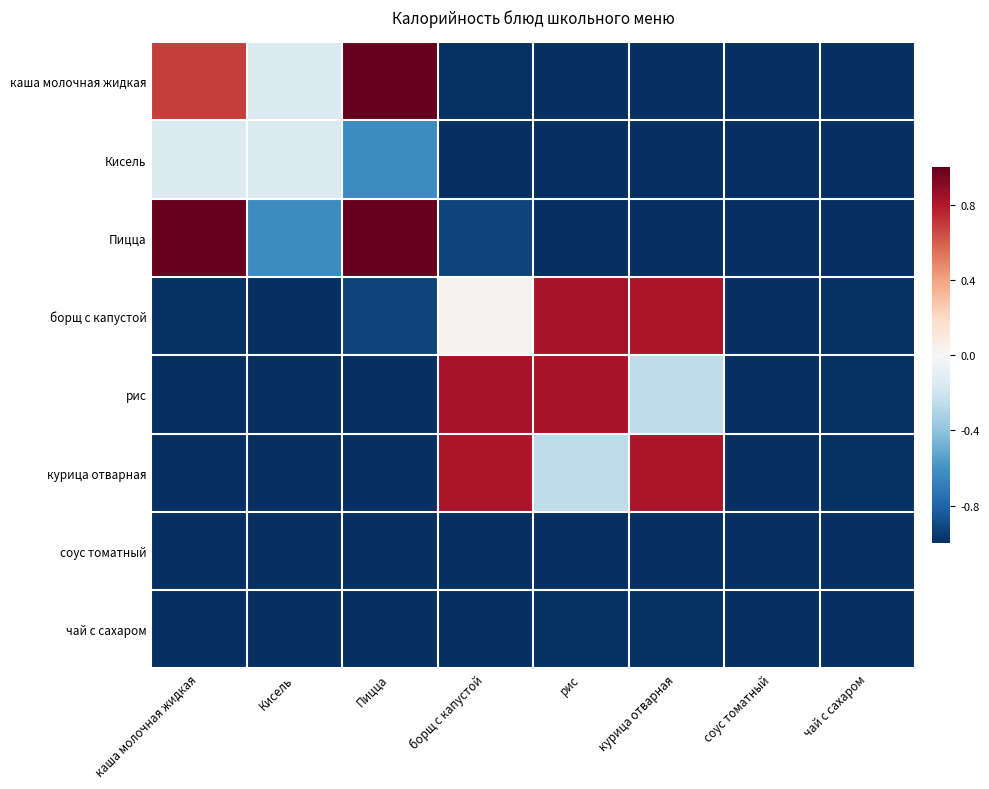

What is the difference between the highest and lowest values at борщ с капустой?

1.8